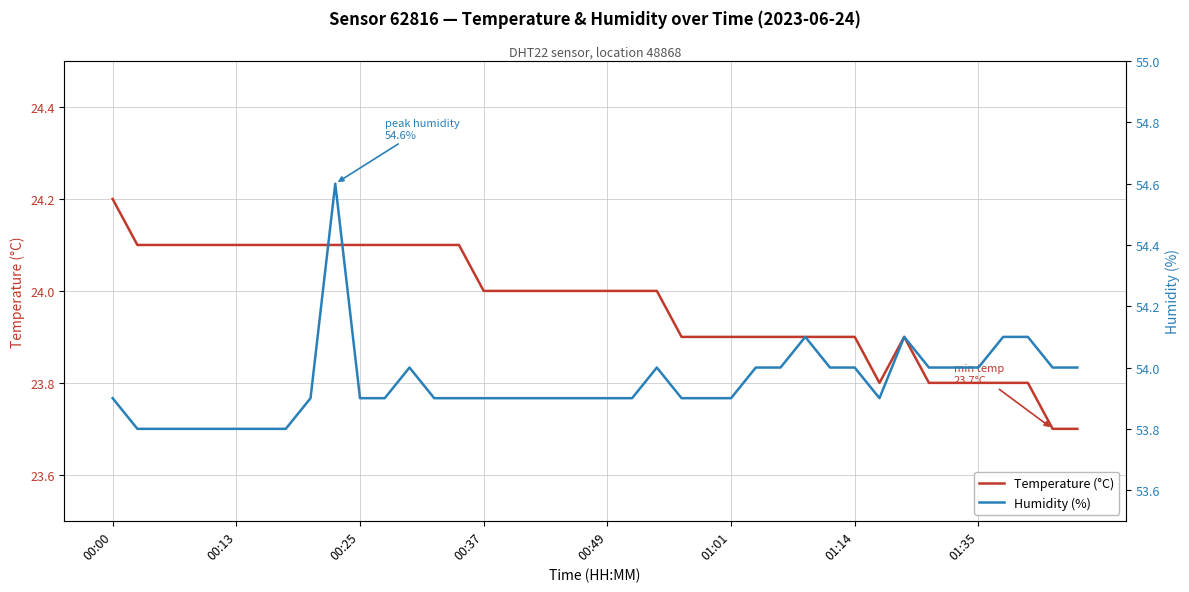

What is the sum of all Humidity (%) values?

2157.9